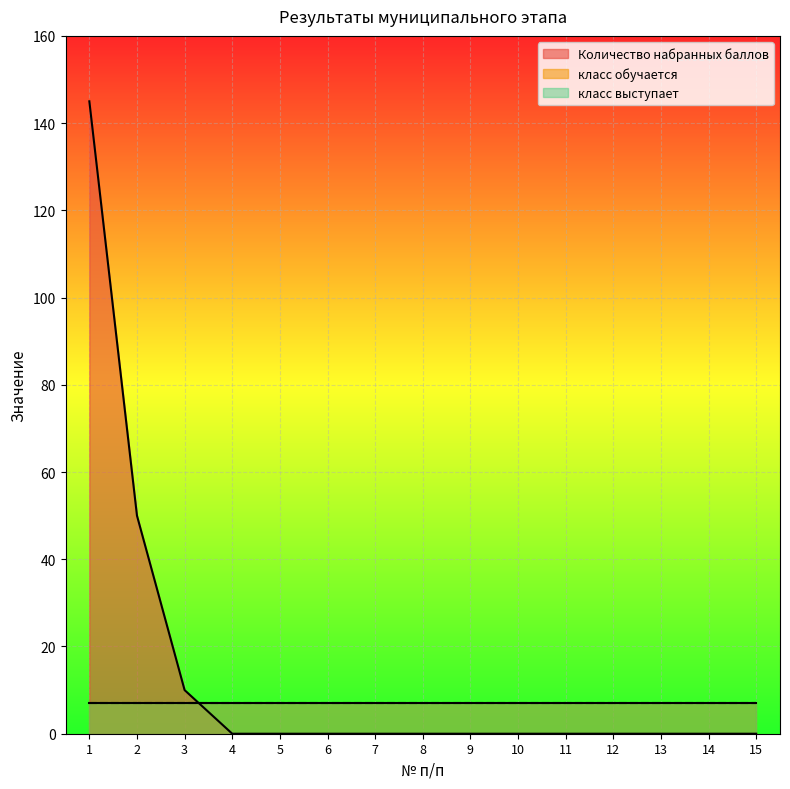

How many distinct data groups are displayed?

3